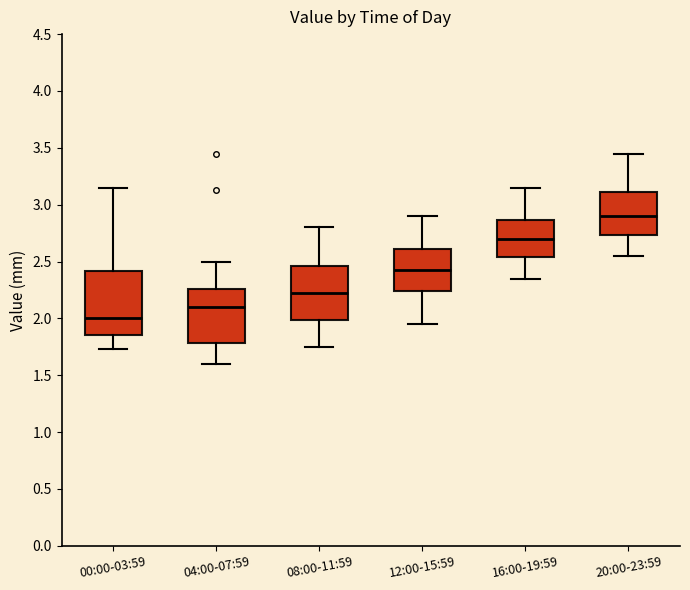

Where does the median line of the box for 16:00-19:59 sit on the y-axis? The values are not printed on the chart, so give them approximately, as read against the axis.

2.70